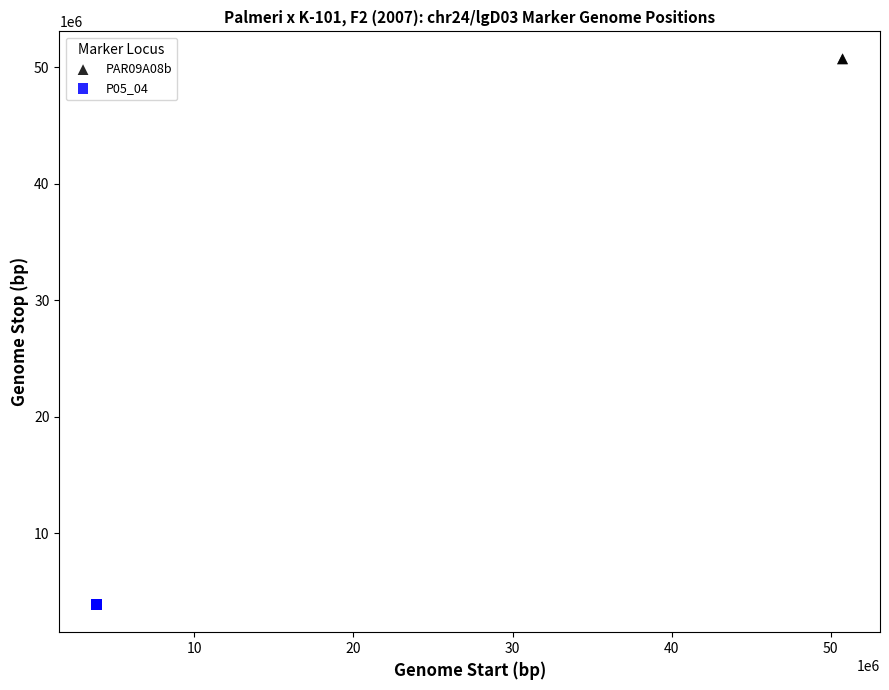

What are all the series names shown in the legend?

PAR09A08b, P05_04